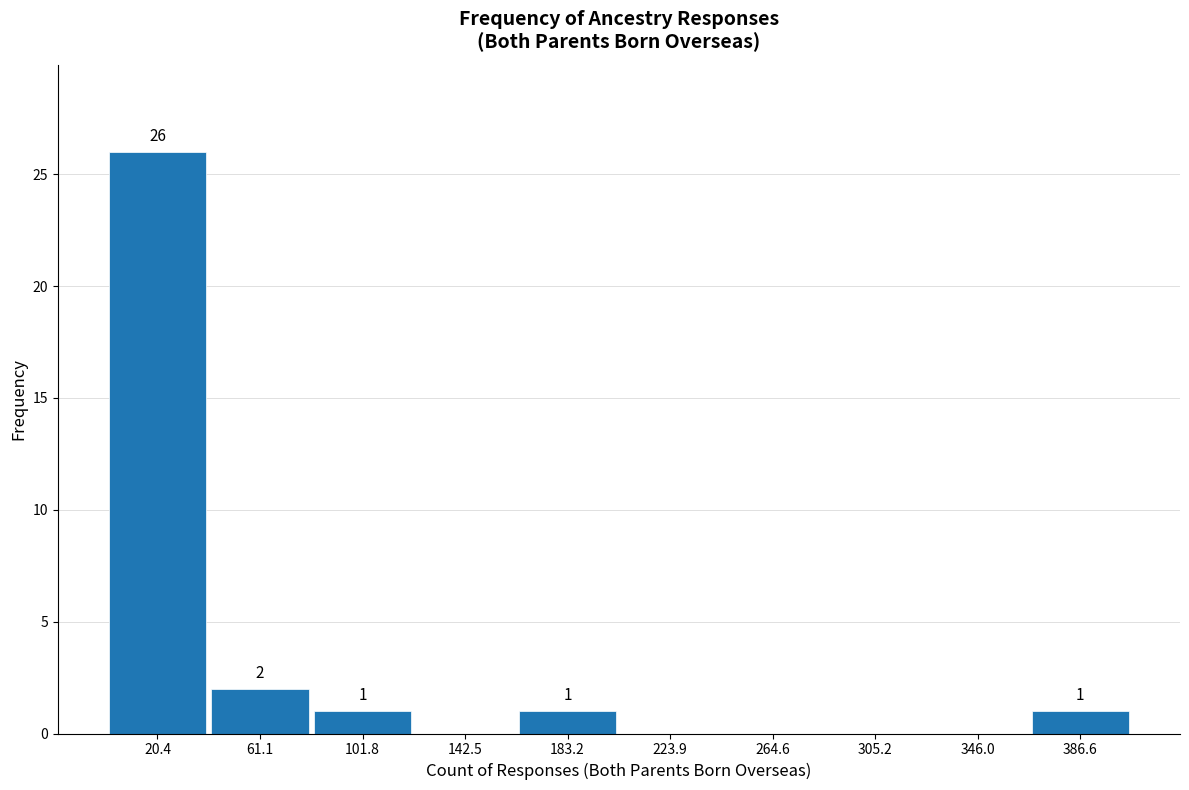

Which range on the x-axis has the tallest bar?

0 to 40